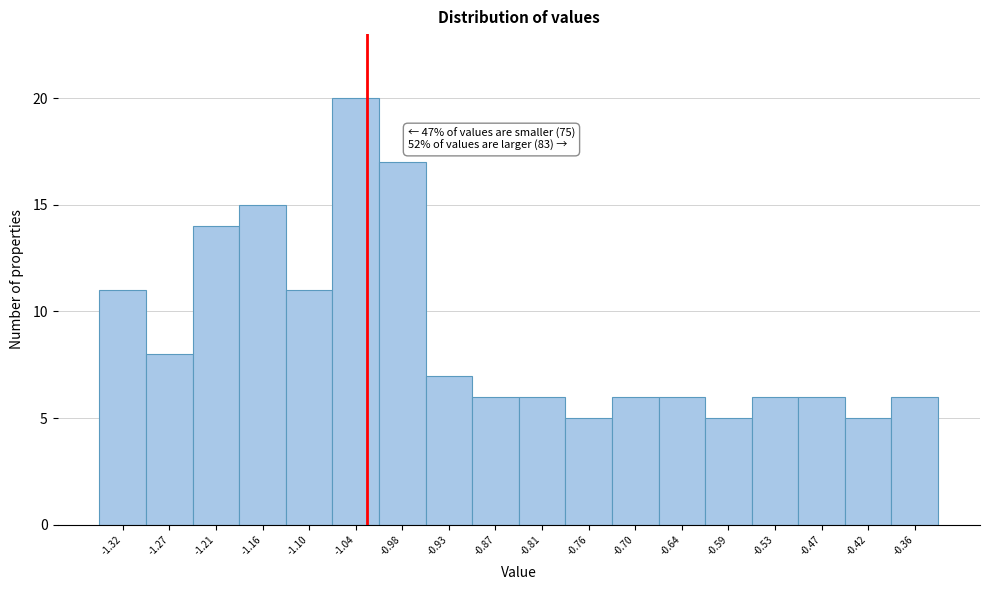

Reading left to right, extract all data points from this chart.

-1.32=11	-1.27=8	-1.21=14	-1.16=15	-1.10=11	-1.04=20	-0.98=17	-0.93=7	-0.87=6	-0.81=6	-0.76=5	-0.70=6	-0.64=6	-0.59=5	-0.53=6	-0.47=6	-0.42=5	-0.36=6